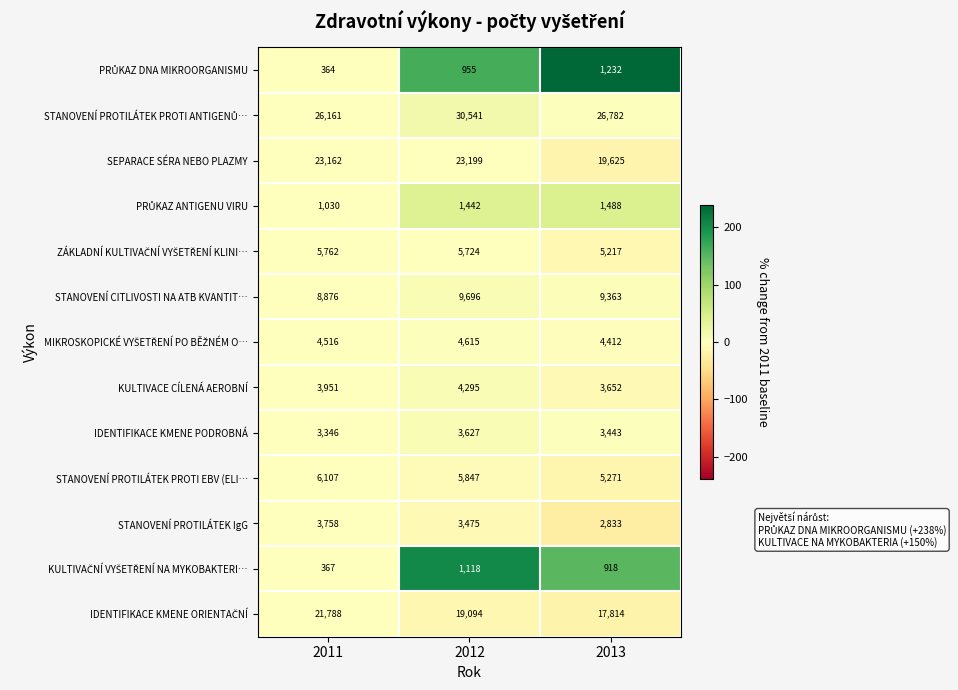

Count the number of data series in this chart.

13